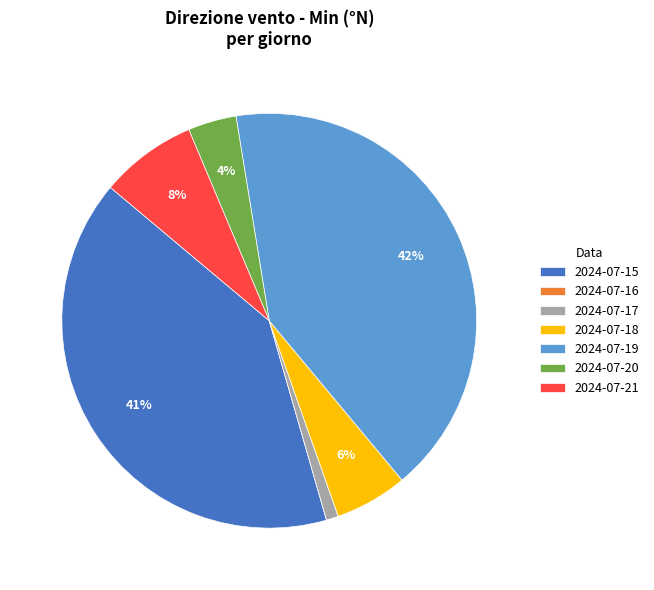

What is the largest slice in the pie chart?

2024-07-19